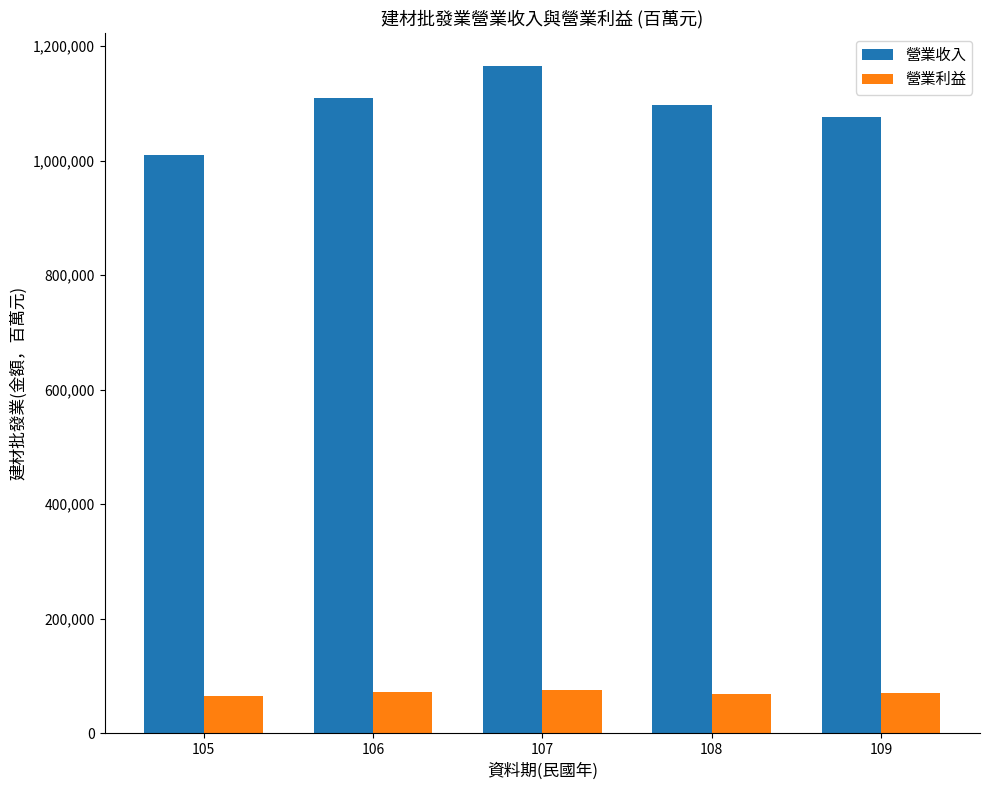

The value of 營業利益 at 105 is 65598. True or false?

True